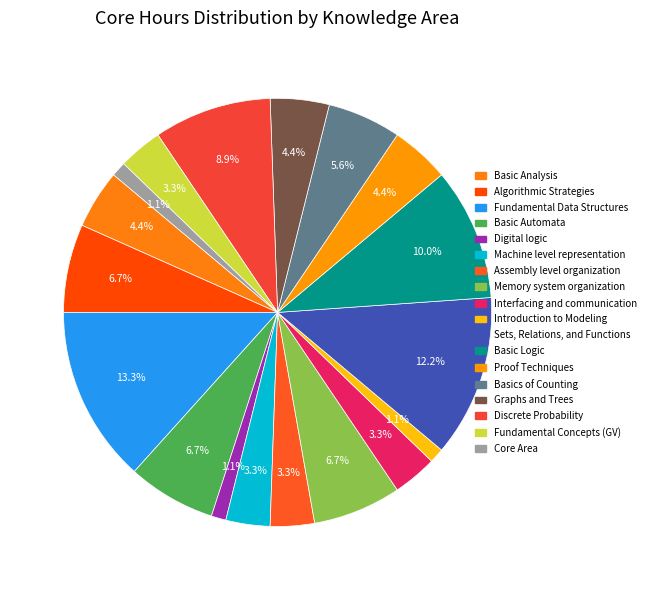

How many segments does this pie chart have?

18